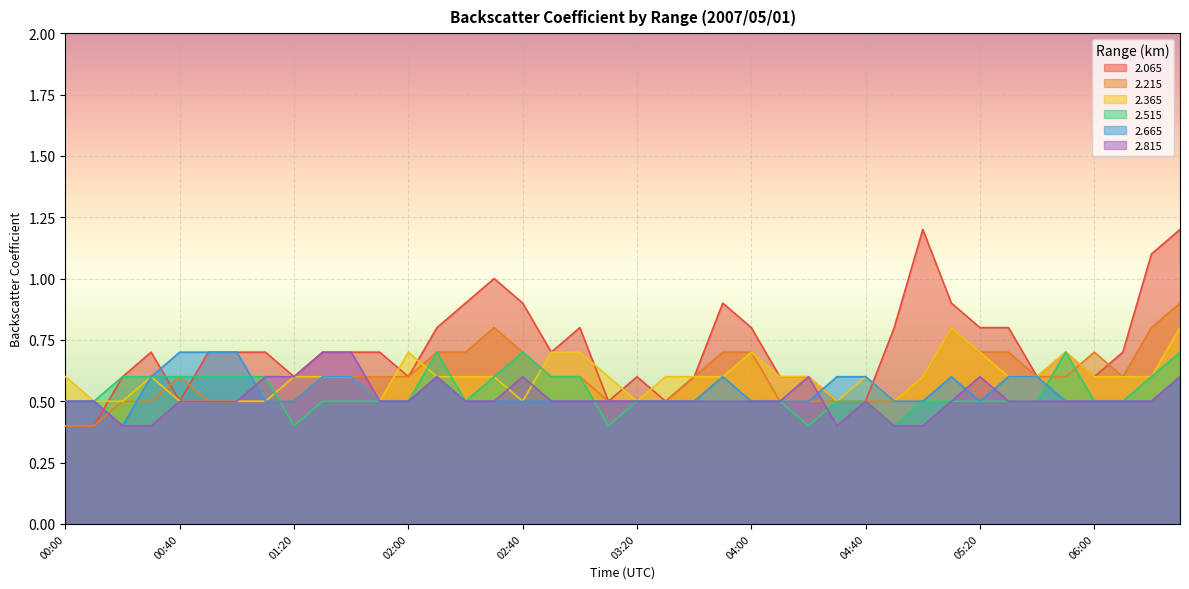

What is the average value of the 2.365 series?

0.6